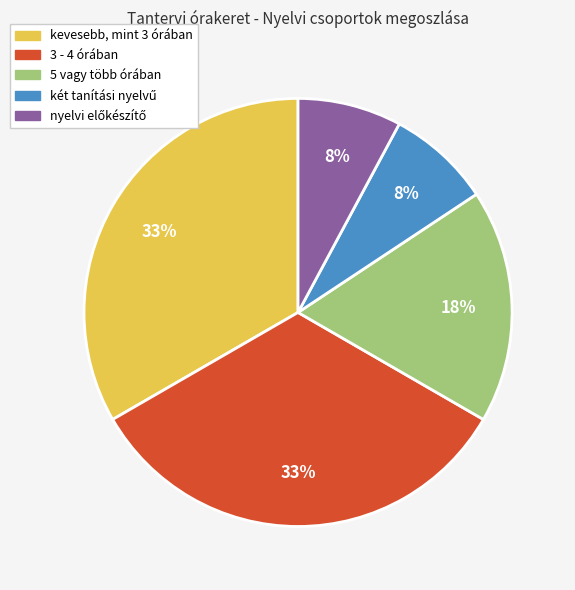

Does any single category account for the majority?

No